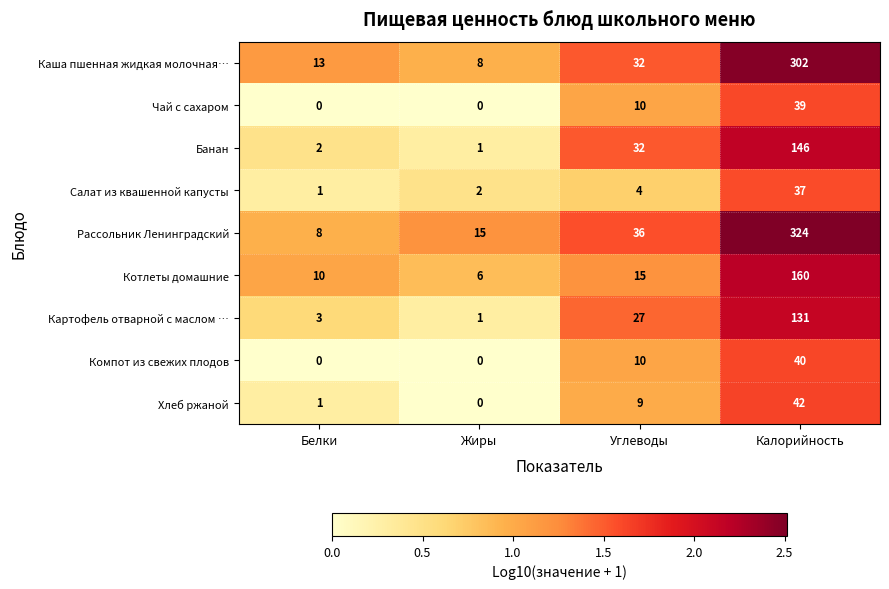

List the series in order of their peak value, highest first.

Рассольник Ленинградский, Каша пшенная жидкая молочная…, Котлеты домашние, Банан, Картофель отварной с маслом …, Хлеб ржаной, Компот из свежих плодов, Чай с сахаром, Салат из квашенной капусты